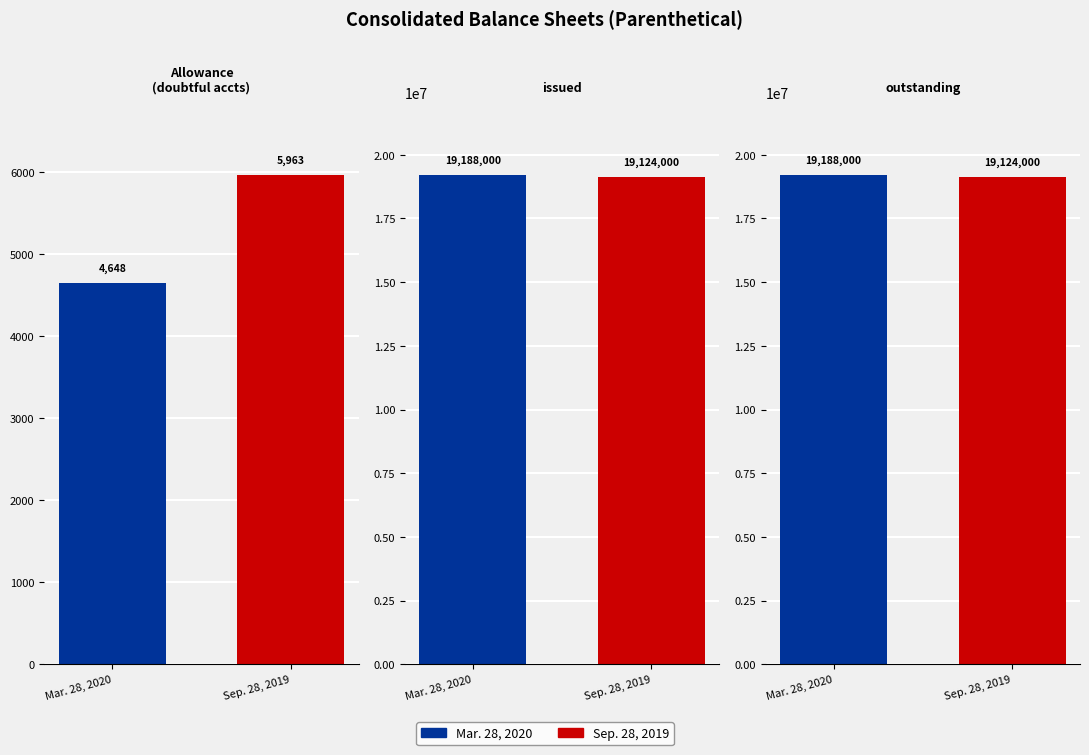

What is the difference between the maximum and minimum values in the Mar. 28, 2020 series?

19183352